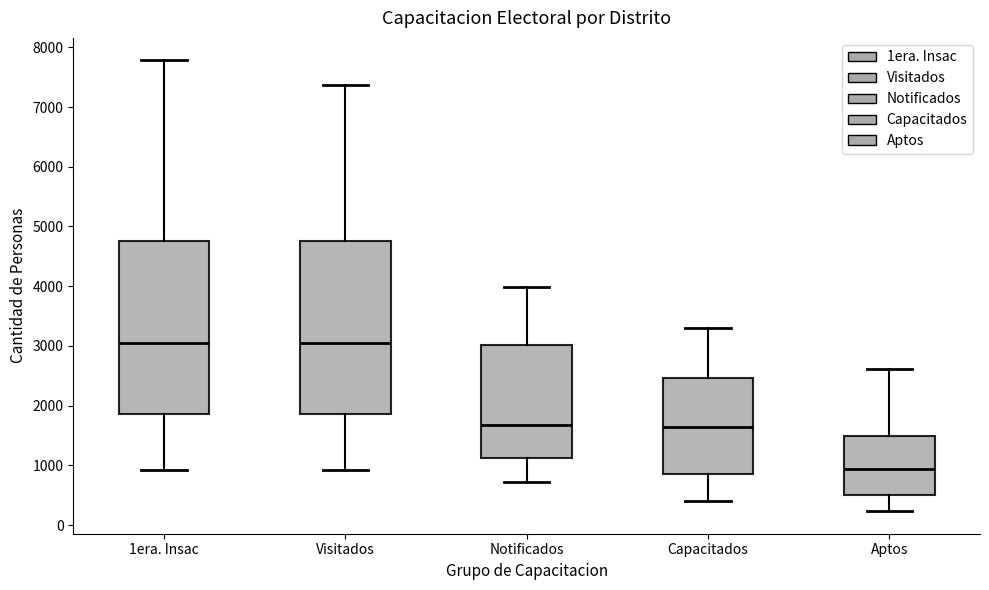

Where does the lower whisker of the box for 1era. Insac end on the y-axis? The values are not printed on the chart, so give them approximately, as read against the axis.

900